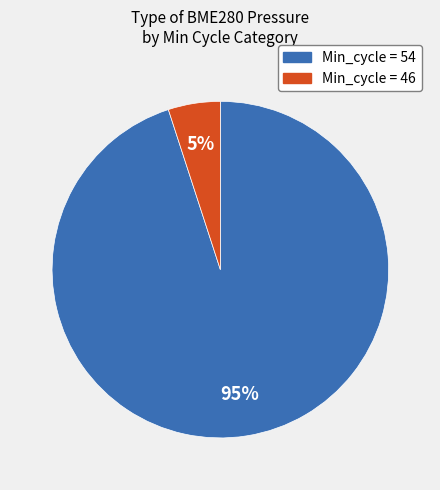

To the nearest percent, what is the difference between the largest and smallest slice percentages?

90%